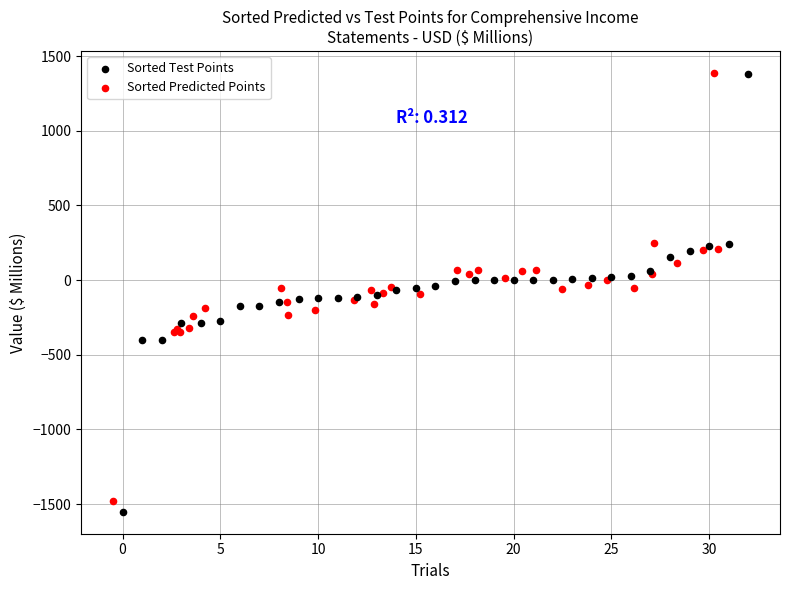

Which series has the largest Y range (max minus min)?

Sorted Test Points